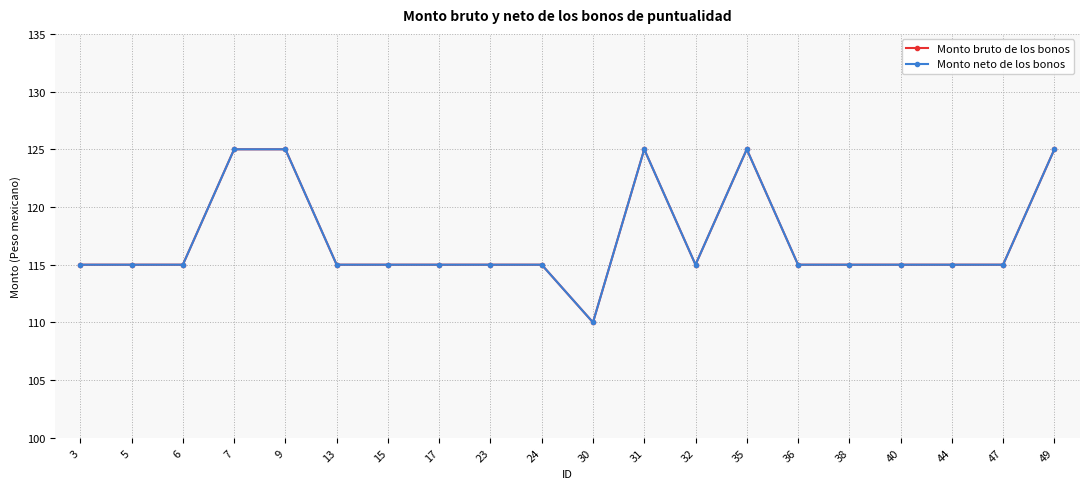

What is the value of the Monto bruto de los bonos point at the 18th from the left?

115